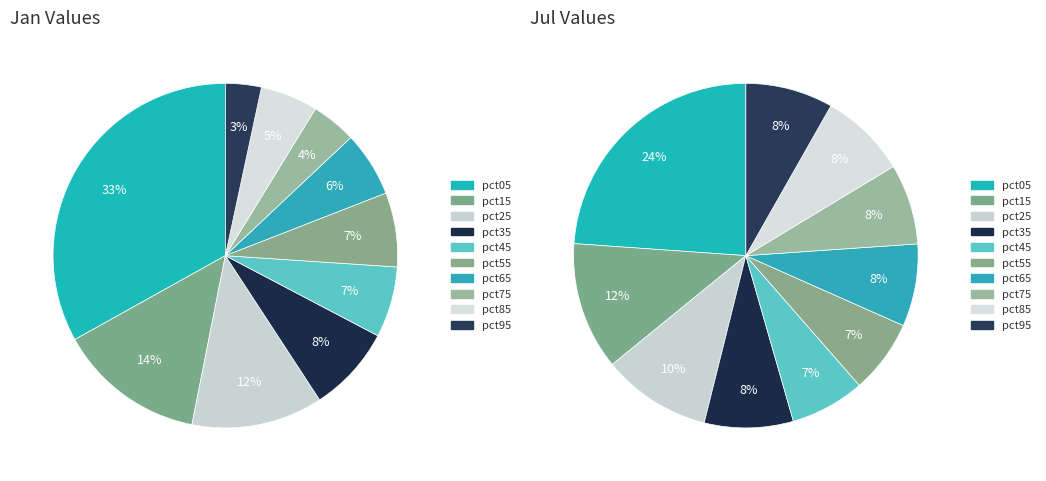

To the nearest percent, what is the combined percentage of pct95 and pct75?

8%